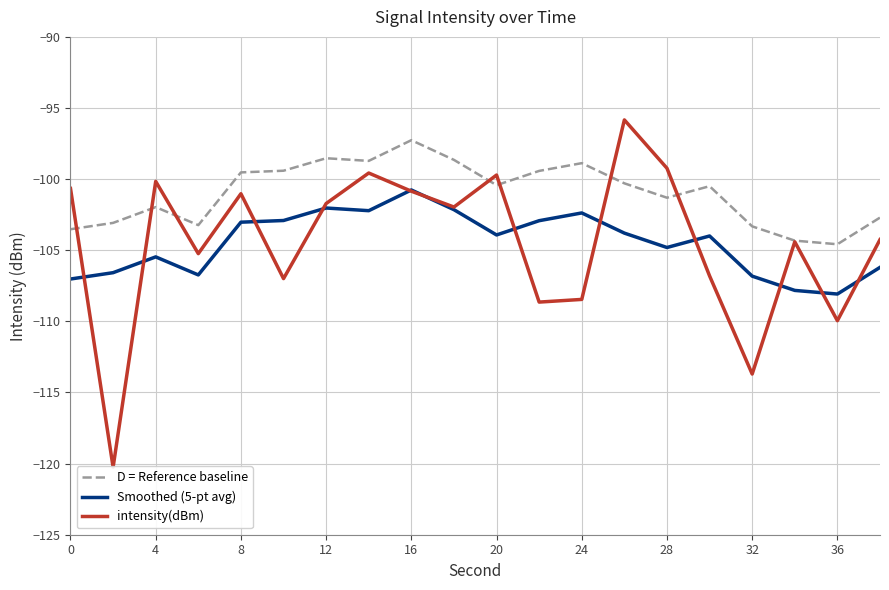

Count the number of categories in the chart.

20